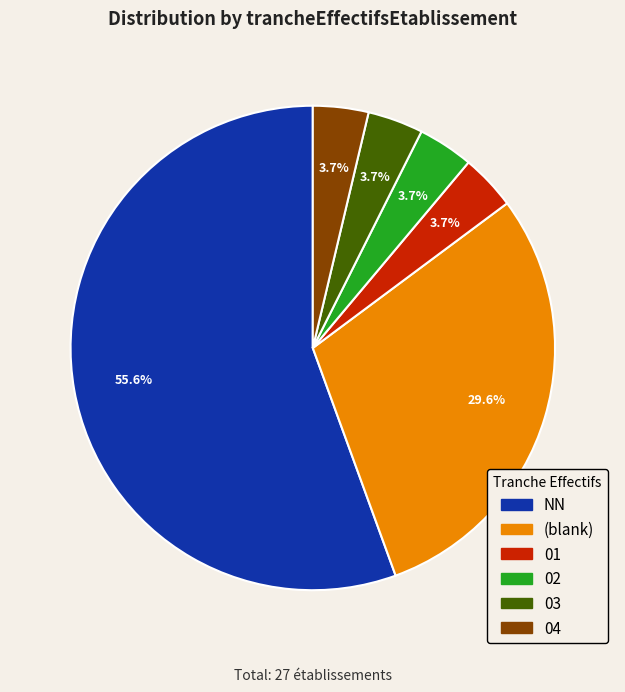

What portion of the pie excludes 01?

96.3%